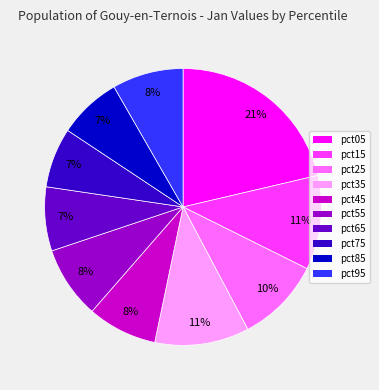

What percentage is the pct25 slice, to the nearest percent?

10%